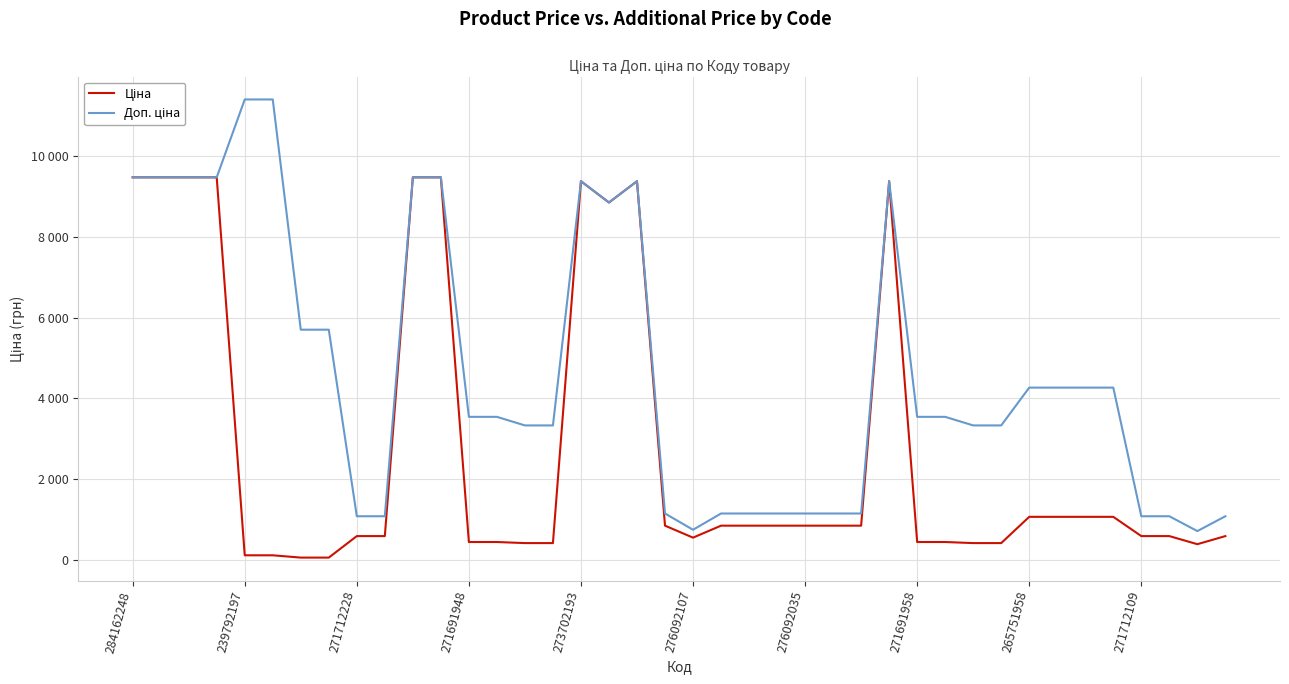

Is this an area chart (filled region under the line)?

No